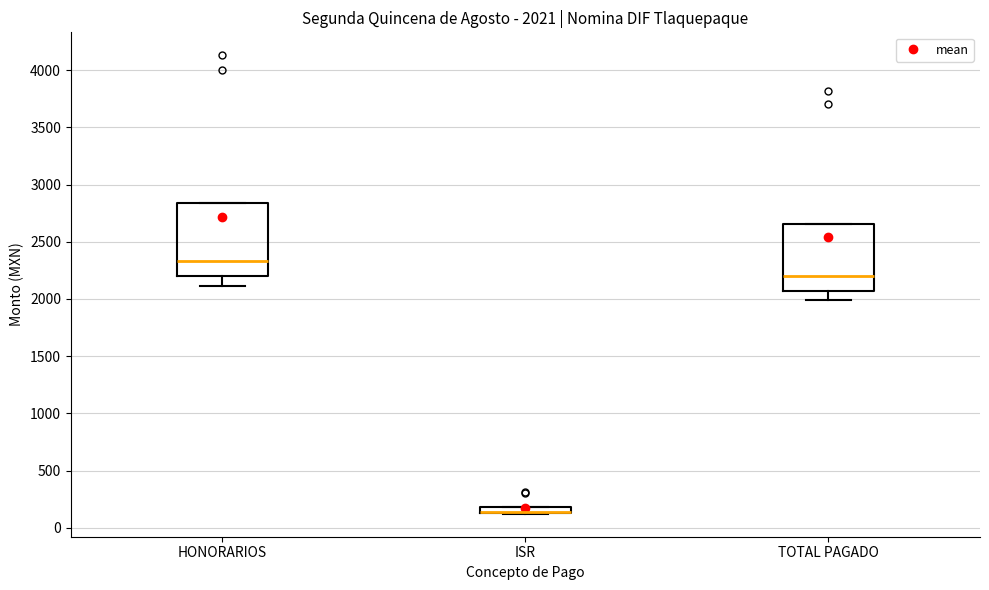

Which box is the tallest, from its lower edge to its upper edge?

HONORARIOS